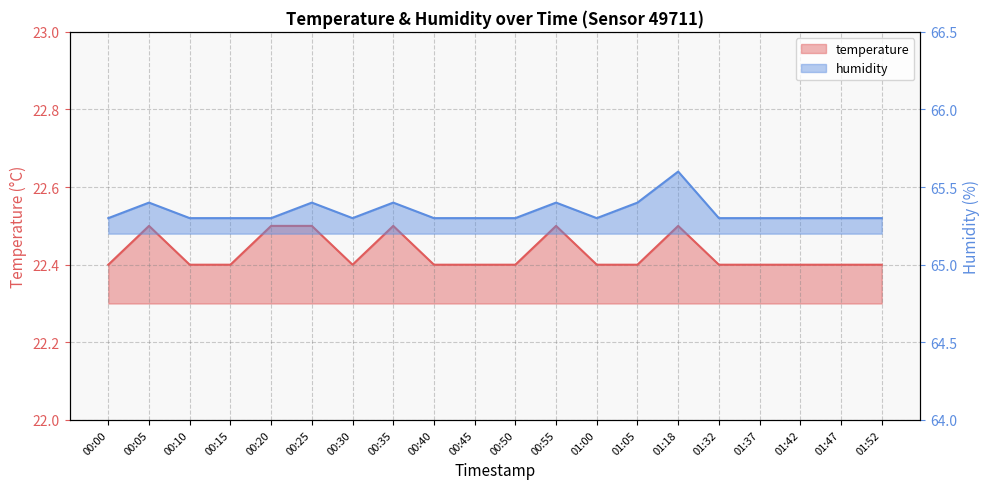

Which series has the largest range (max minus min)?

humidity